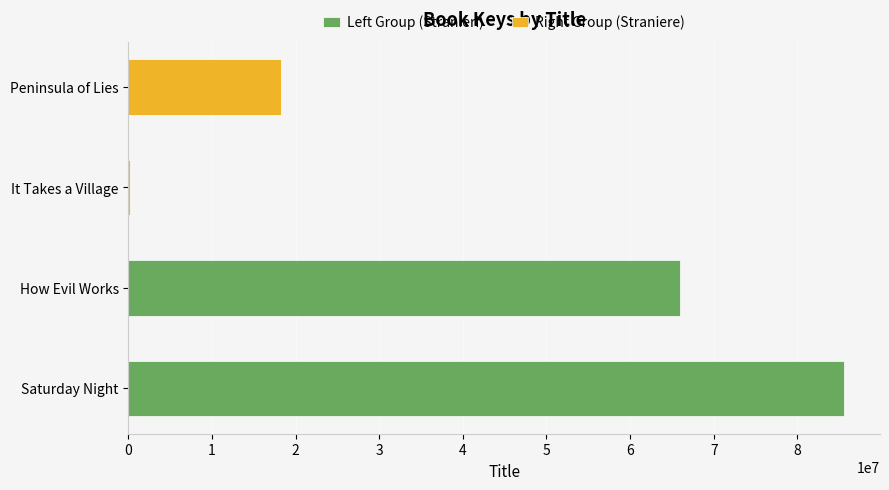

List the series in order of their overall mean, highest first.

Left Group (Stranieri), Right Group (Straniere)